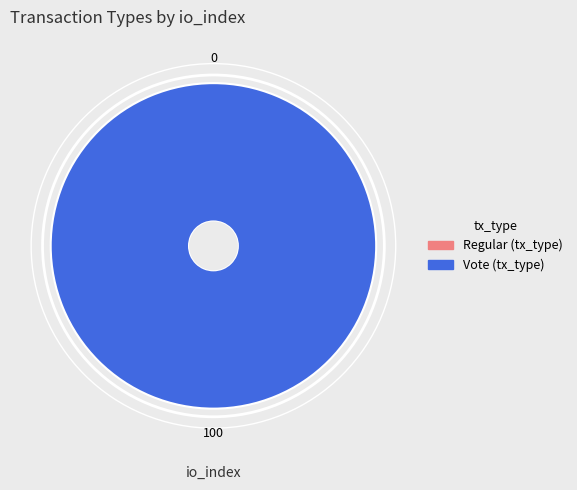

Rank the categories by value from highest to lowest.

Vote, Regular